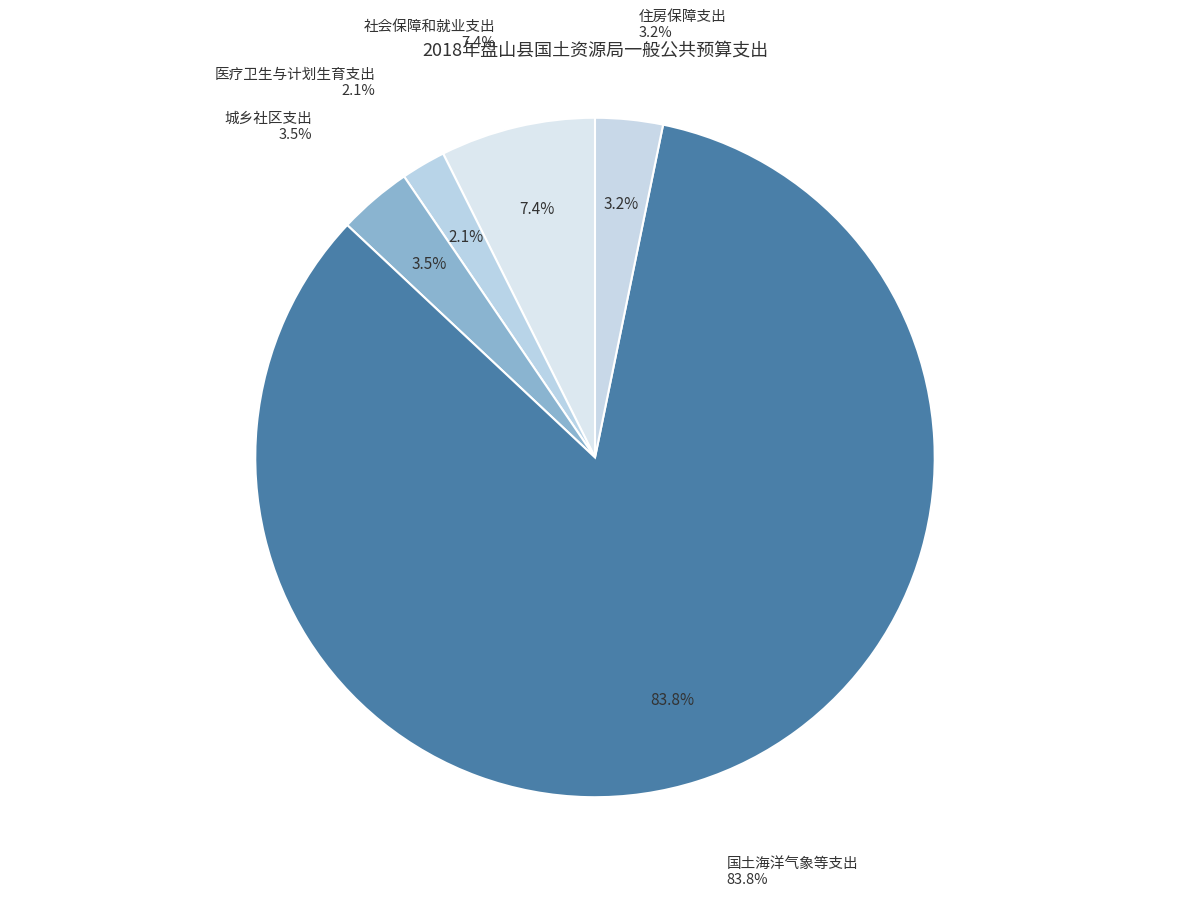

What is the largest slice in the pie chart?

国土海洋气象等支出